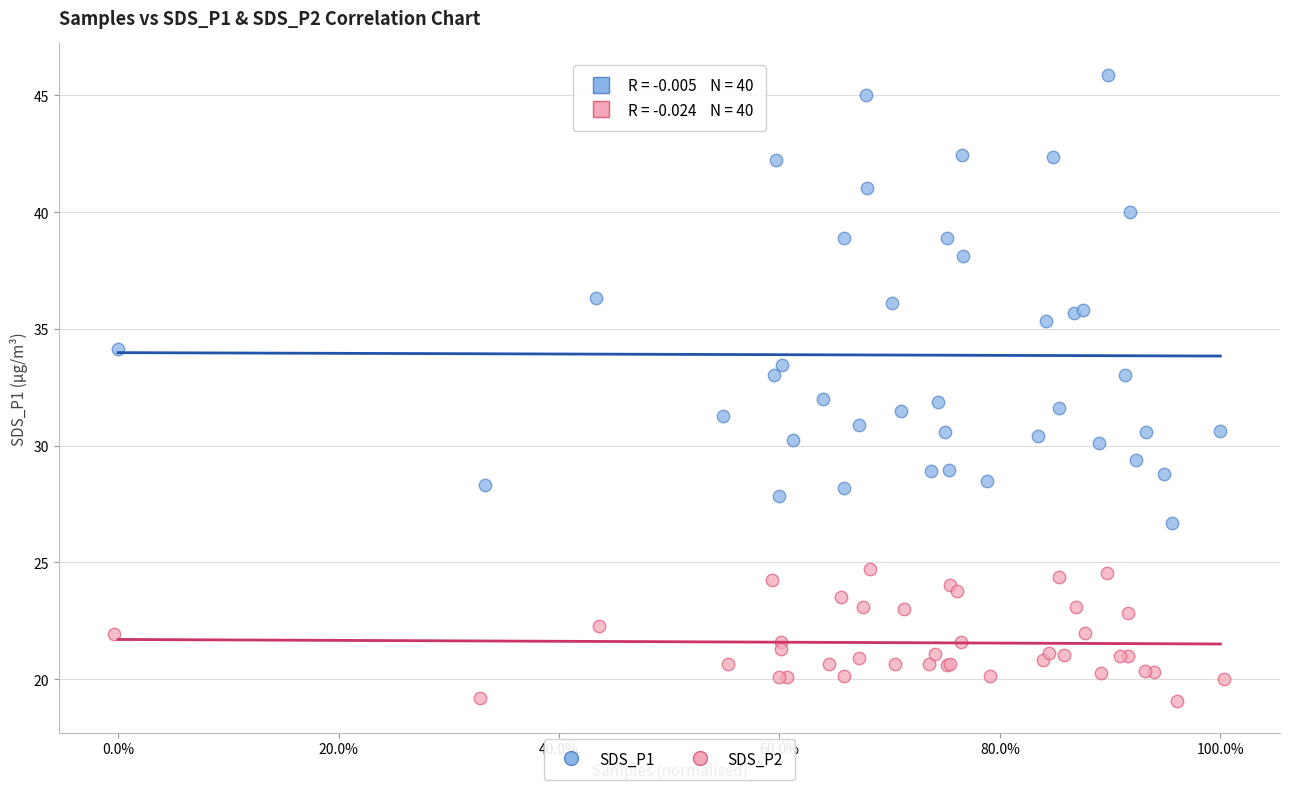

Which series contains the highest Y value?

SDS_P1